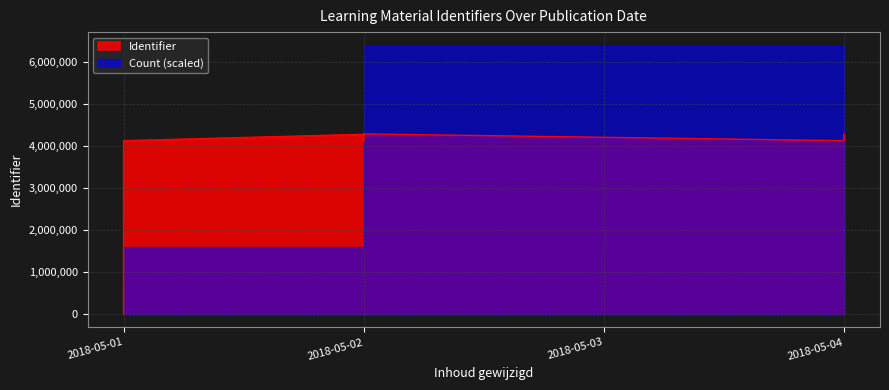

Where does the data first go above 4146760?

2018-05-02